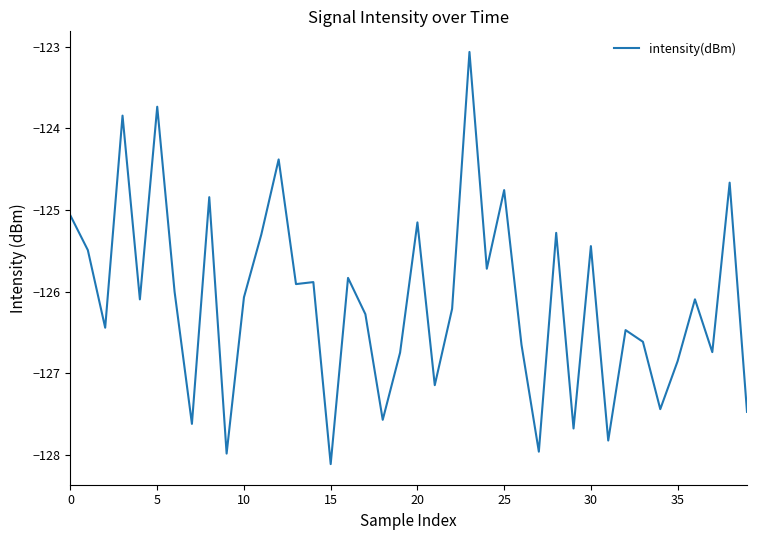

What is the difference between the maximum and minimum values?

5.0